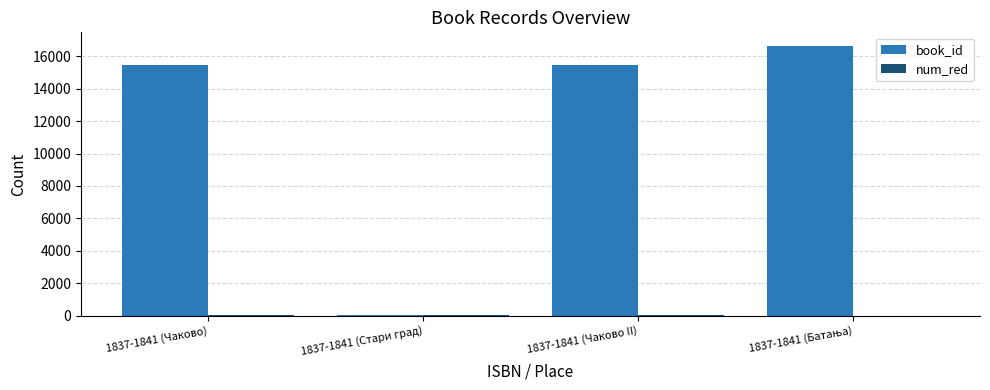

True or false: book_id has a value of 8449 at 1837-1841 (Чаково II).

False